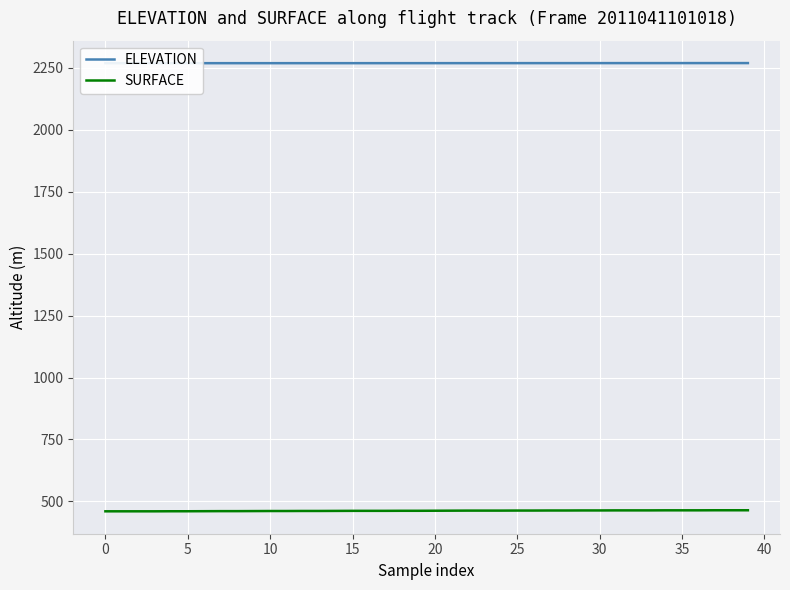

What is the value of the SURFACE point at the 34th from the left?

463.9